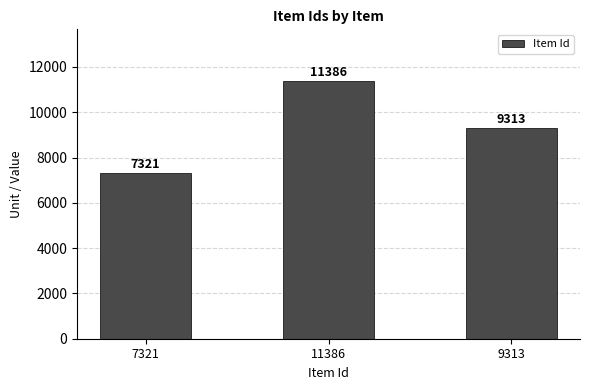

How many distinct data groups are displayed?

1